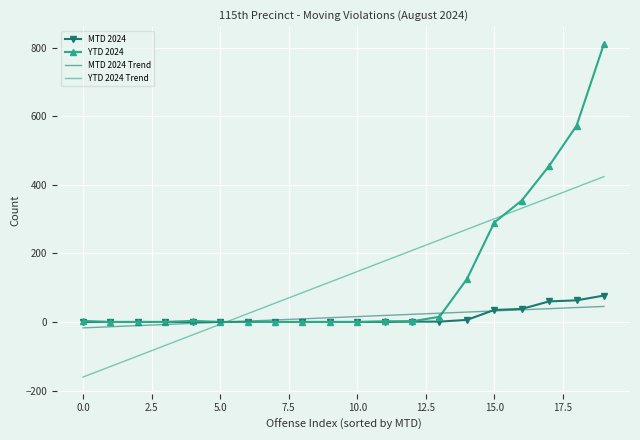

Which series has the widest spread of values?

YTD 2024